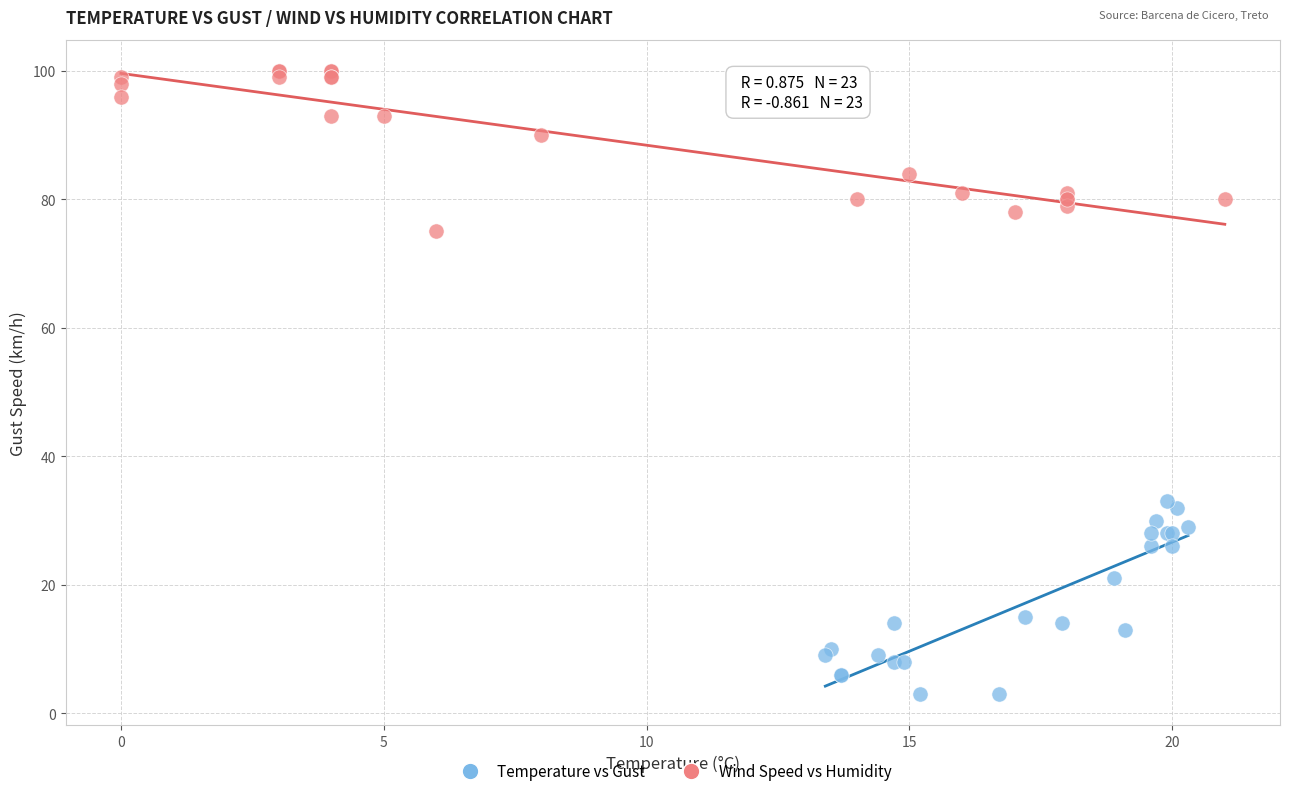

Which series contains the lowest Y value?

Temperature vs Gust